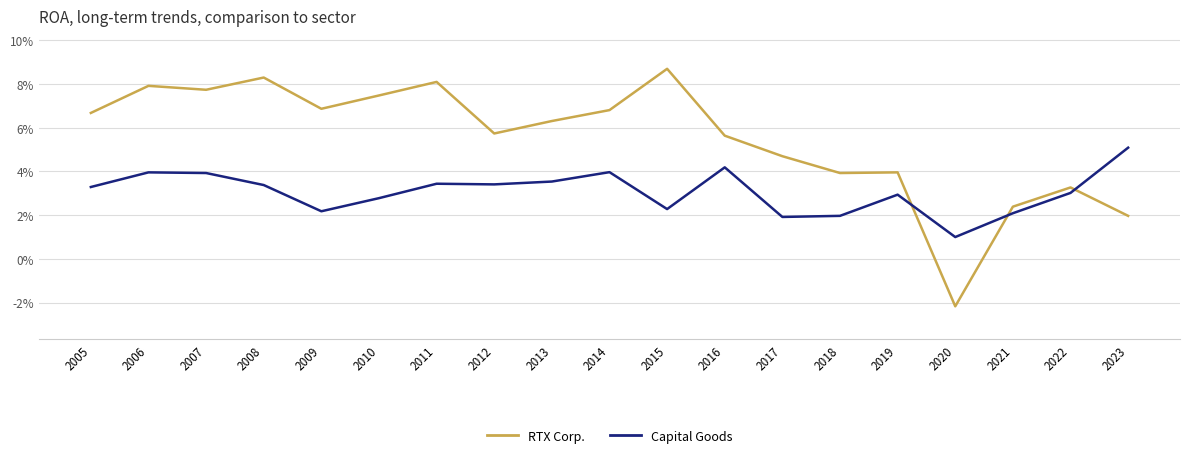

Is this an area chart (filled region under the line)?

No